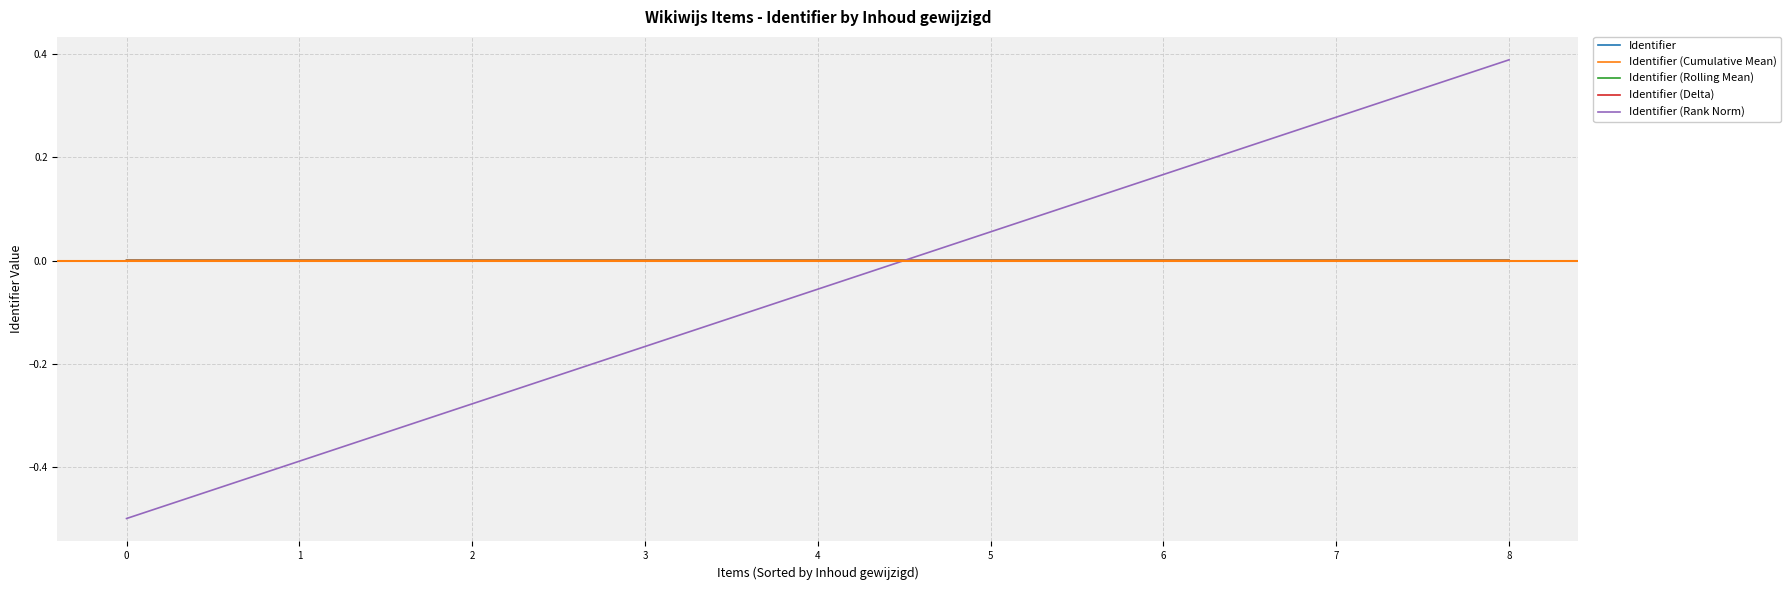

Which series has the widest spread of values?

Identifier (Rank Norm)